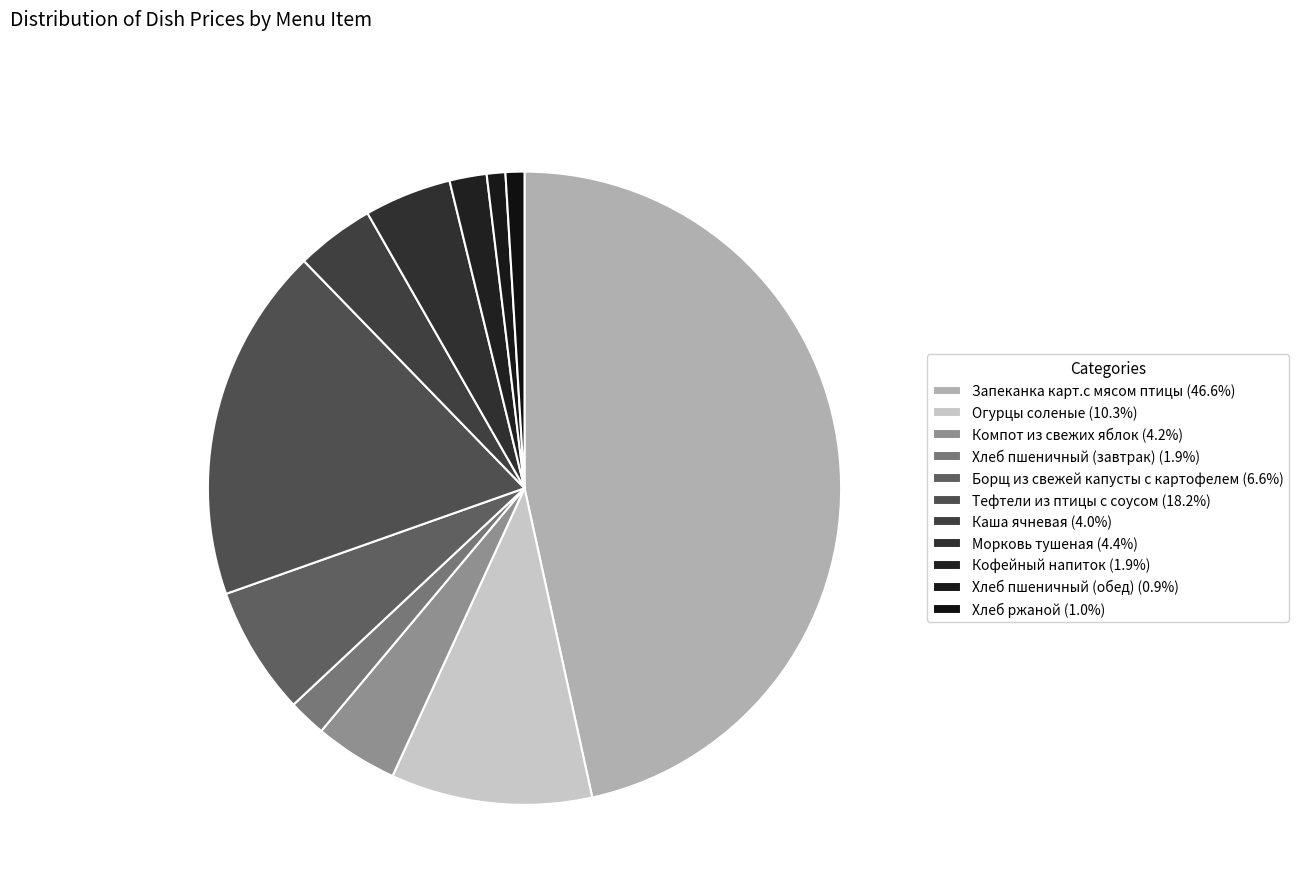

Is it true that Каша ячневая is 4% of the pie?

True